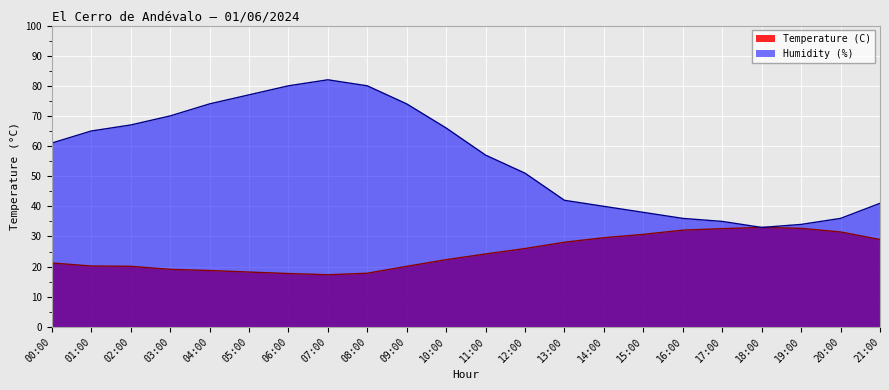

What position from the left is 16:00?

17